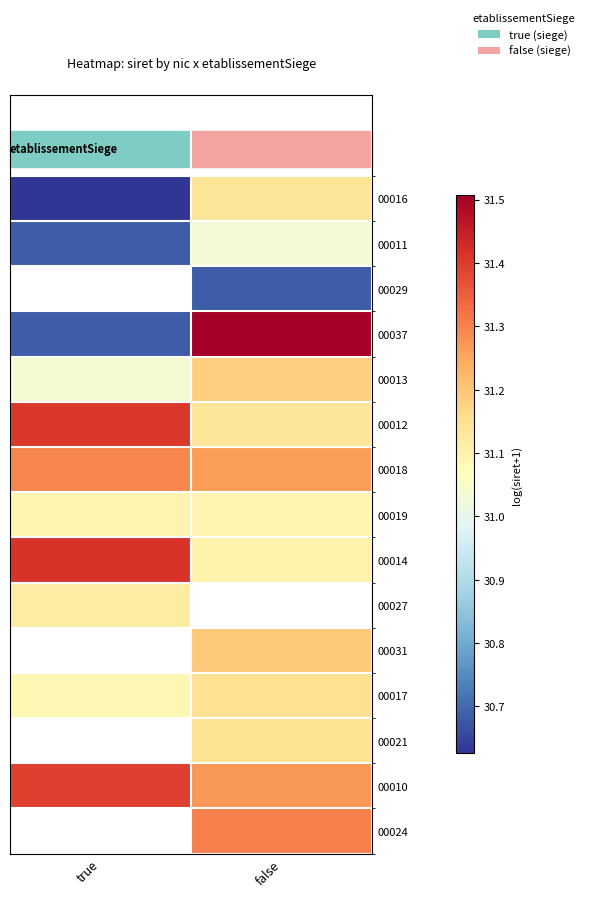

Read the 00018 value at false.

31.3